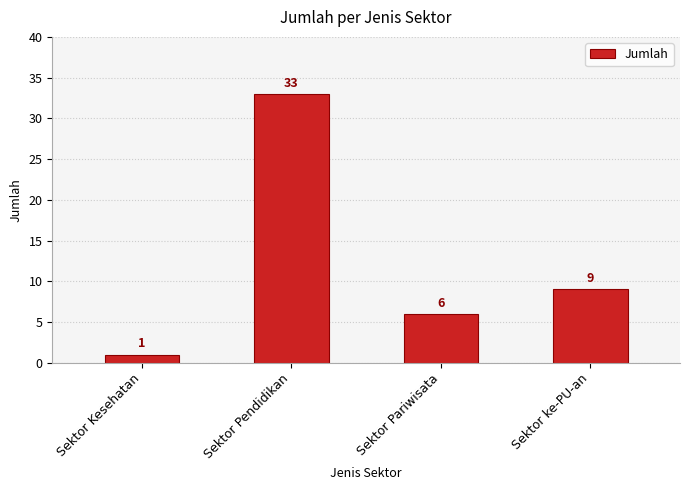

The value at Sektor Pariwisata is 3. True or false?

False